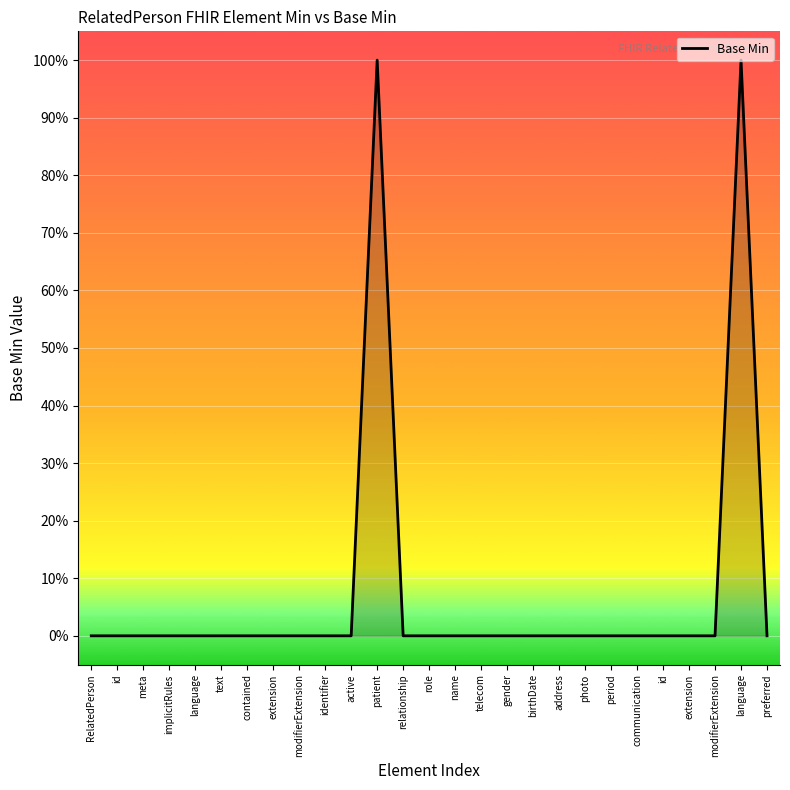

List the labels in order of value, largest first.

patient, language, RelatedPerson, id, meta, implicitRules, language, text, contained, extension, modifierExtension, identifier, active, relationship, role, name, telecom, gender, birthDate, address, photo, period, communication, id, extension, modifierExtension, preferred